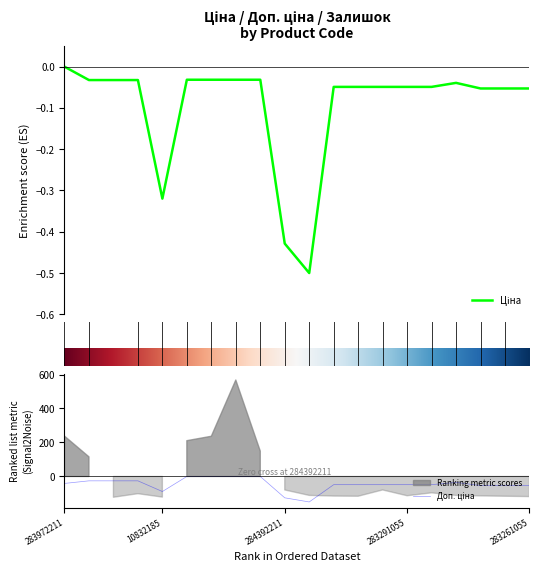

Does the chart have visible grid lines?

No